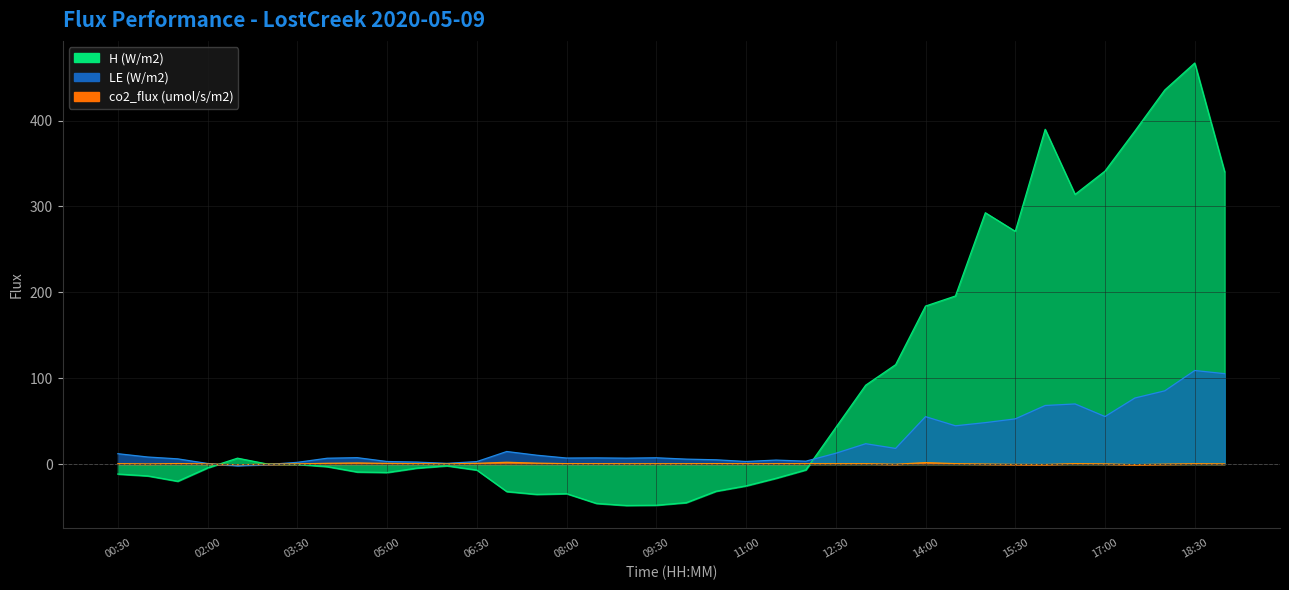

Reading left to right, extract all data points from this chart.

H (W/m2): -11.5	-13.7	-19.9	-4.3	7.0	0.2	-0.2	-2.9	-9.1	-9.7	-4.6	-1.9	-6.9	-31.9	-35.2	-34.3	-45.7	-48.1	-47.8	-44.8	-31.5	-25.3	-16.5	-6.7	42.7	92.0	115.8	184.0	195.8	292.7	271.0	389.8	314.1	341.2	387.9	435.7	467.0	340.4
LE (W/m2): 12.2	8.3	6.2	0.8	-1.9	-0.4	2.1	6.9	7.6	3.1	2.4	0.9	3.0	14.7	10.4	7.1	7.3	7.0	7.4	5.9	5.1	3.1	4.8	3.5	12.7	23.8	18.3	55.3	44.7	48.4	52.7	68.3	70.1	55.4	77.0	85.4	109.0	105.4
co2_flux (umol/s/m2): 0.6	0.2	0.7	0.2	-0.7	-0.0	0.3	1.0	1.4	0.9	0.5	0.3	0.9	2.2	1.2	0.6	0.6	0.5	0.5	0.5	0.6	0.5	0.5	0.6	0.5	0.6	-0.1	1.8	0.6	0.1	-0.3	-0.4	0.7	0.3	-0.6	0.0	0.5	0.3